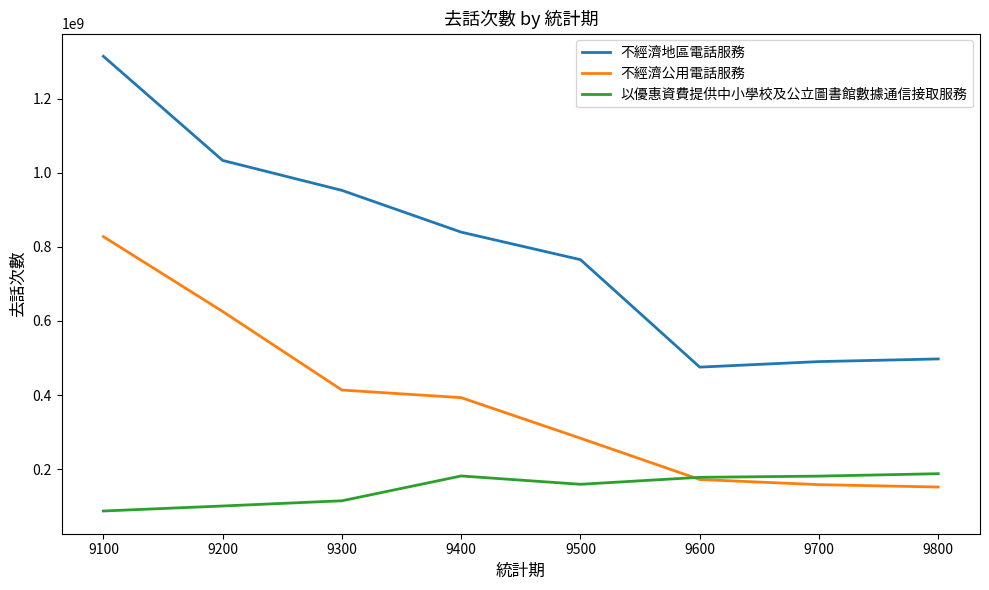

True or false: 不經濟地區電話服務 and 不經濟公用電話服務 intersect in this chart.

False